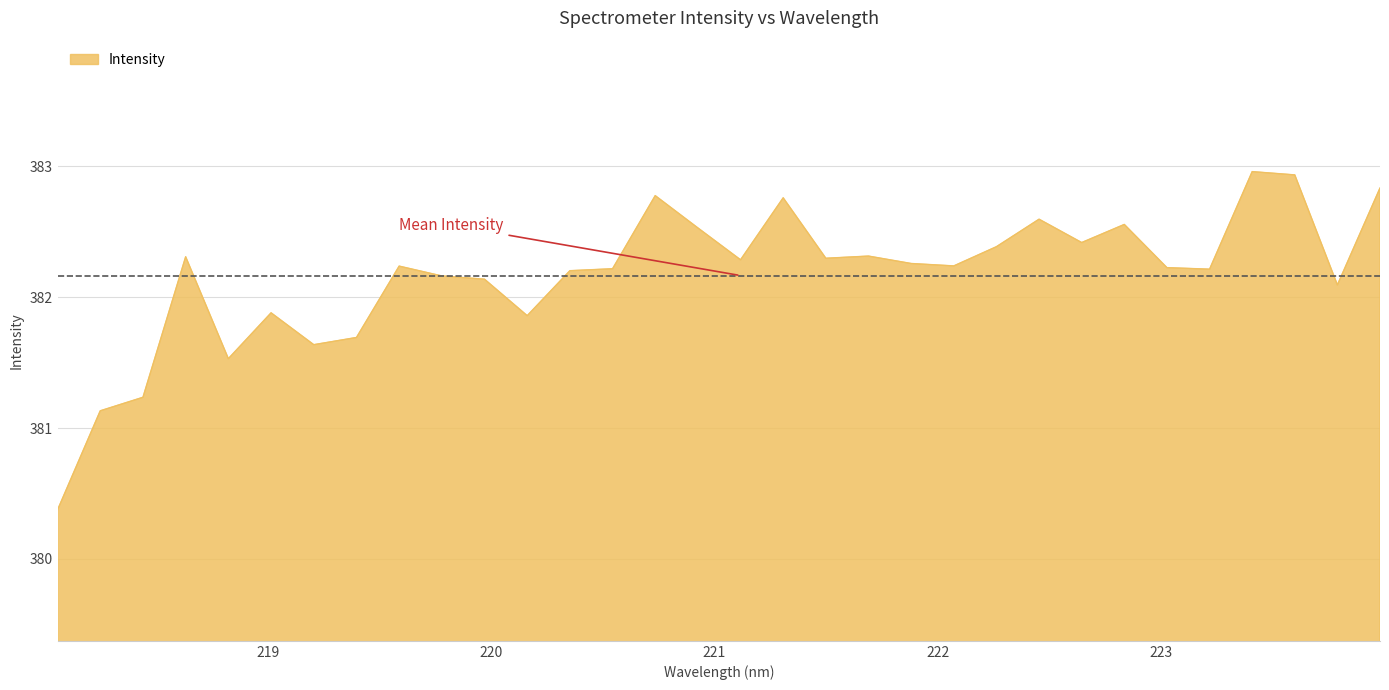

What is the difference between the maximum and minimum values?

2.6